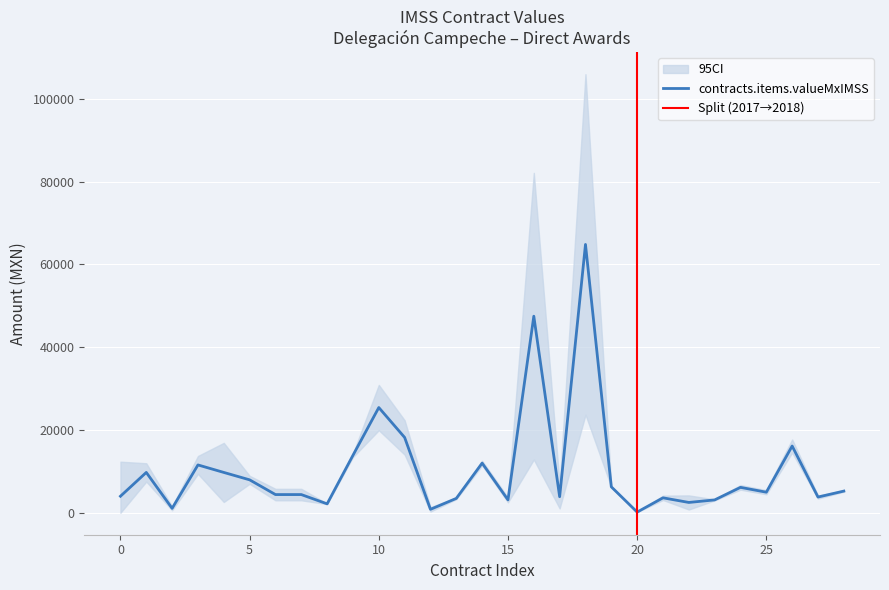

The contracts.items.valueMxIMSS series shows 8486.8 at 2018. True or false?

False